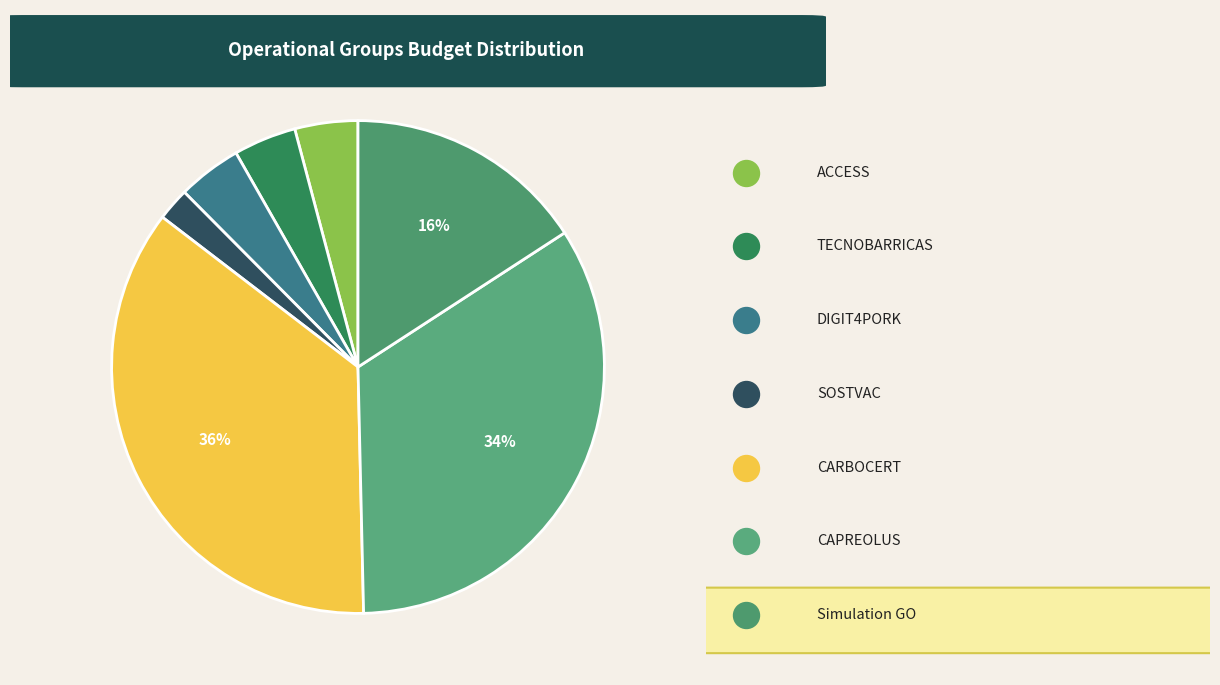

Which category has the smallest portion of the pie?

SOSTVAC